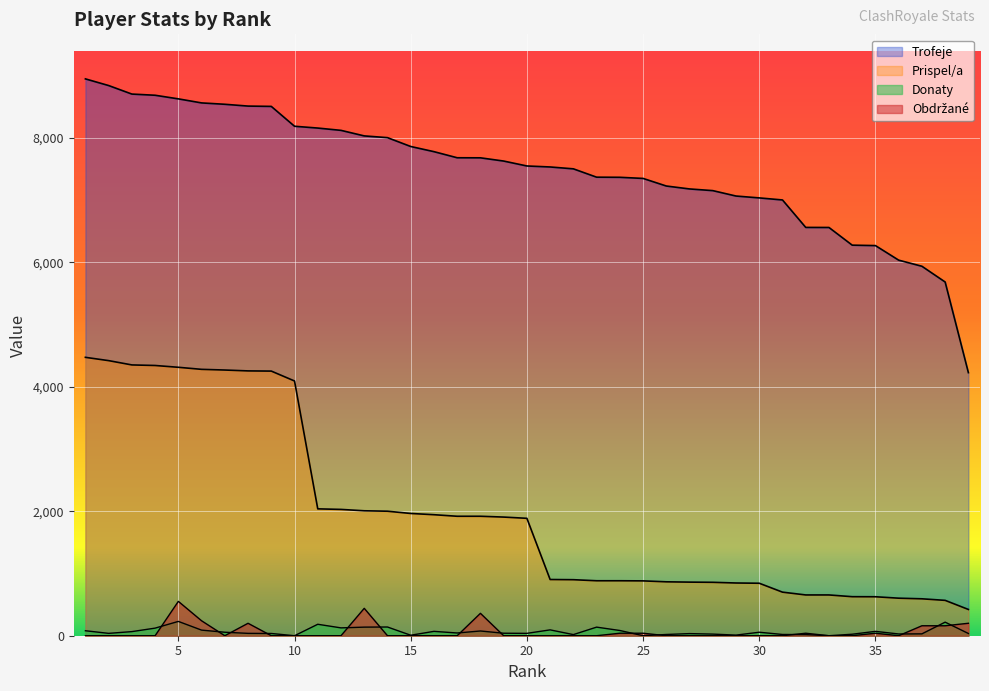

Rank the series at 3 from highest to lowest value.

Trofeje, Prispel/a, Donaty, Obdrzane